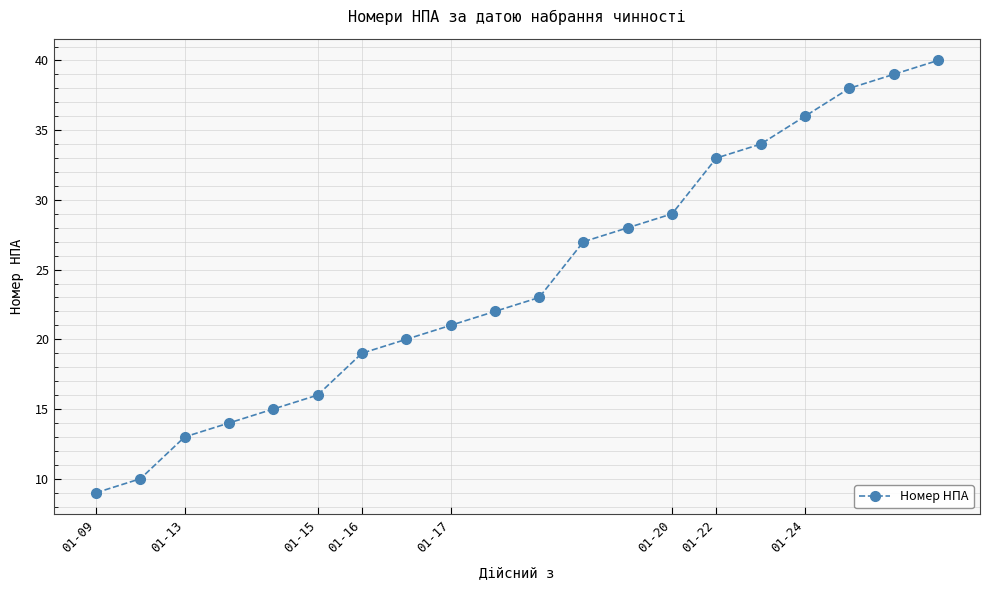

What is the value of the 10th point from the left?

22